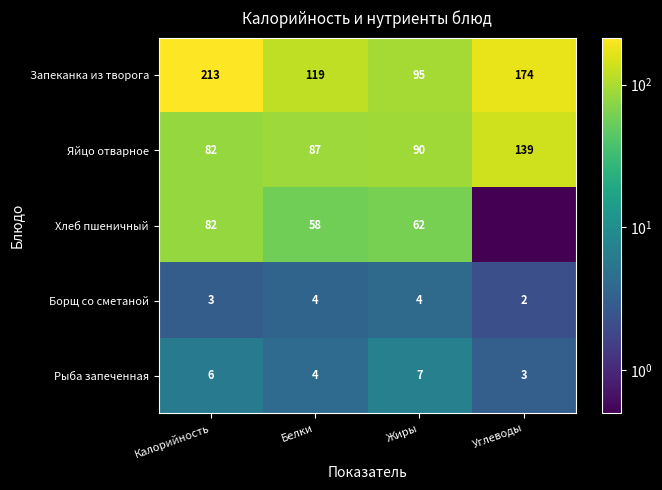

Rank the series at Жиры from highest to lowest value.

Запеканка из творога, Яйцо отварное, Хлеб пшеничный, Рыба запеченная, Борщ со сметаной